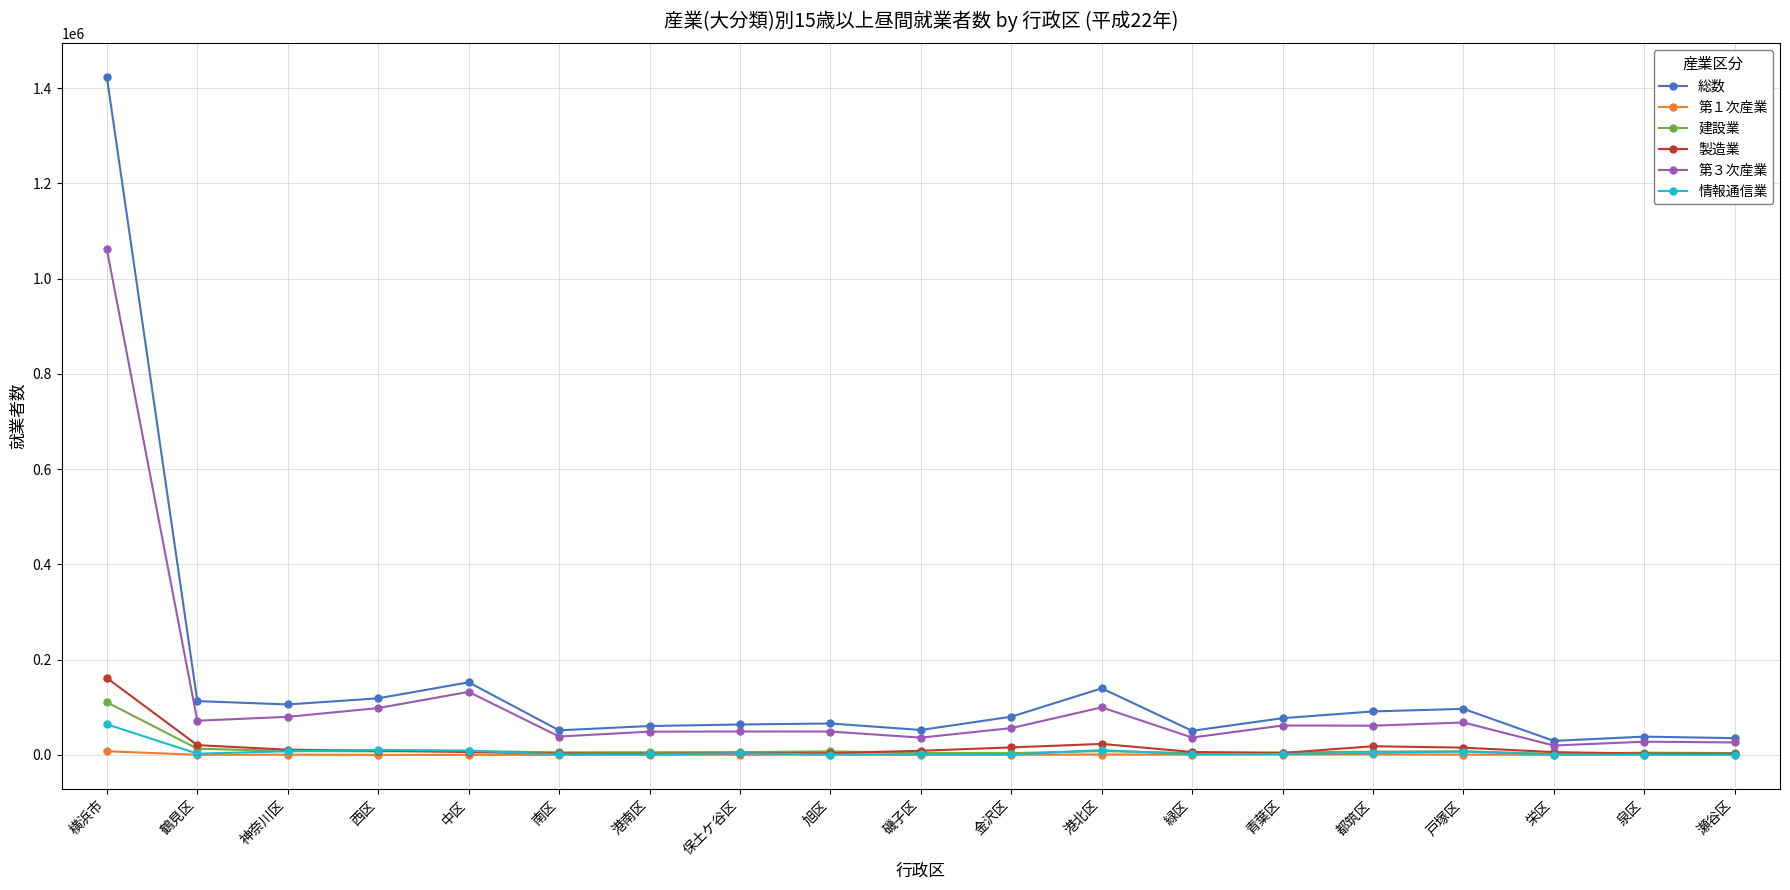

Is it true that 総数 equals 1423299 at 横浜市?

True